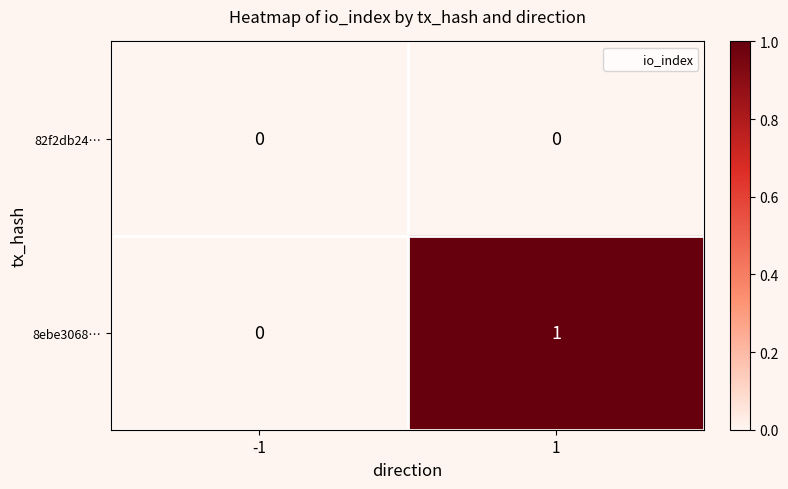

Reading left to right, what are all the values shown in this chart?

82f2db24…: 0	0
8ebe3068…: 0	1